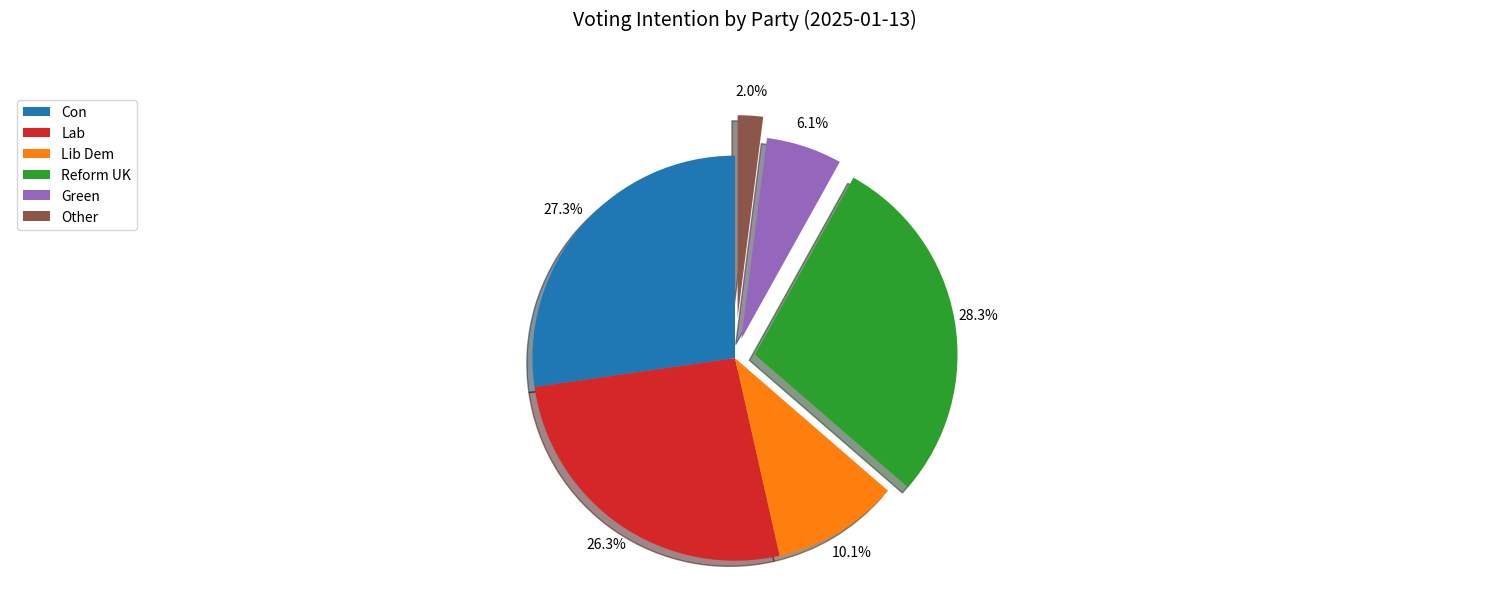

To the nearest percent, what percentage of the pie is Lab?

26%